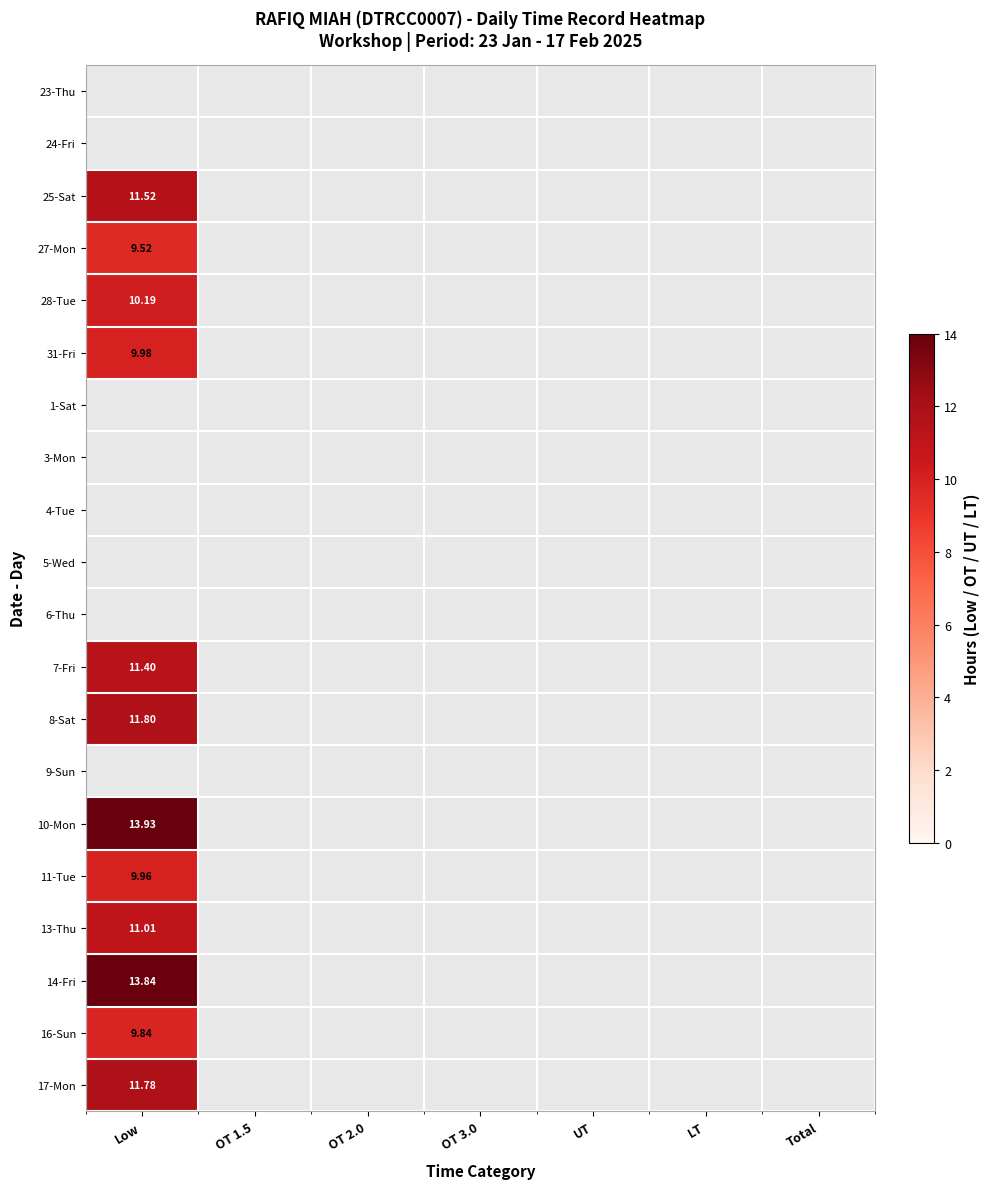

Rank the categories by 14-Fri value from lowest to highest.

Low, OT 1.5, OT 2.0, OT 3.0, UT, LT, Total